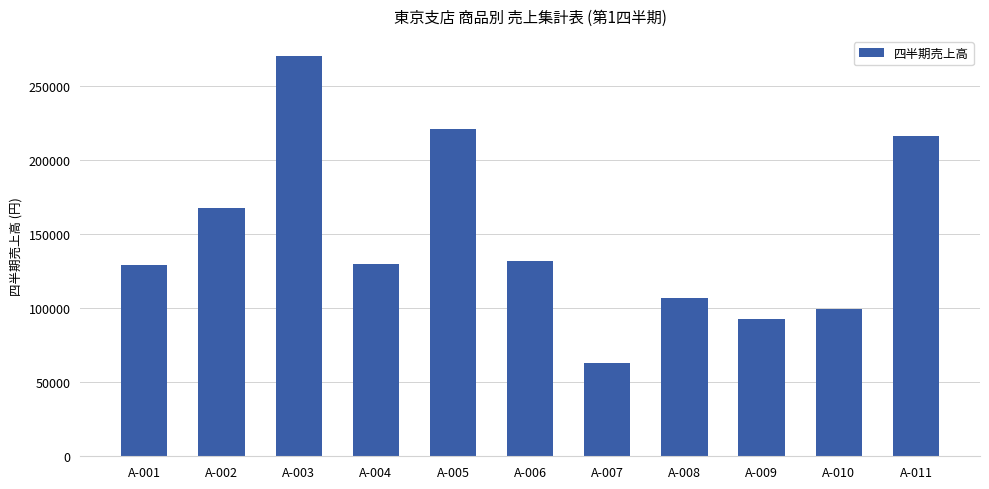

The chart shows a value of 63000 at A-007. True or false?

True